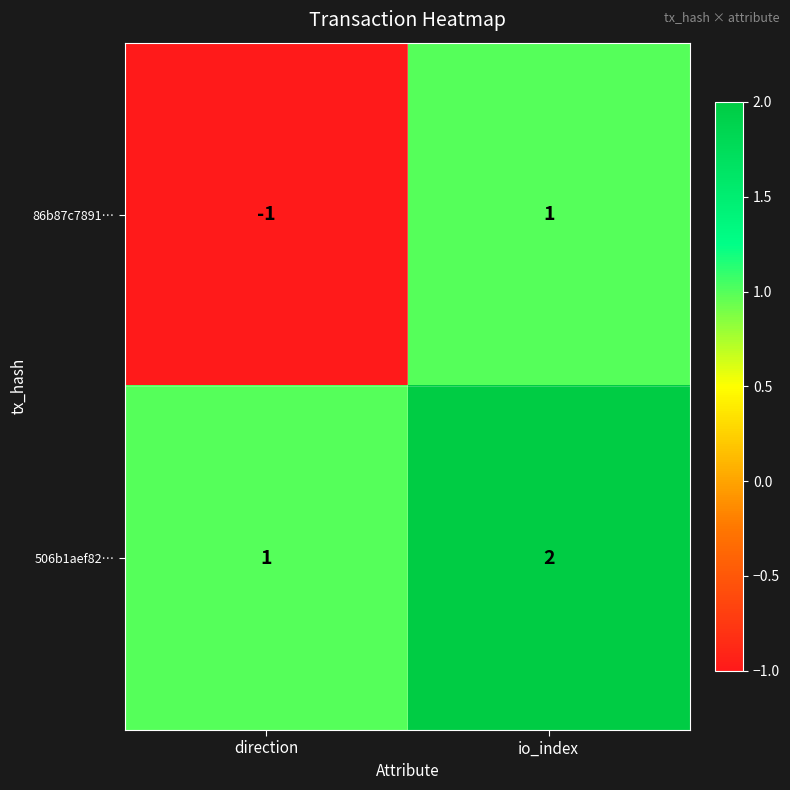

Reading right to left, list all the values displayed in this chart.

86b87c7891…: io_index=1	direction=-1
506b1aef82…: io_index=2	direction=1